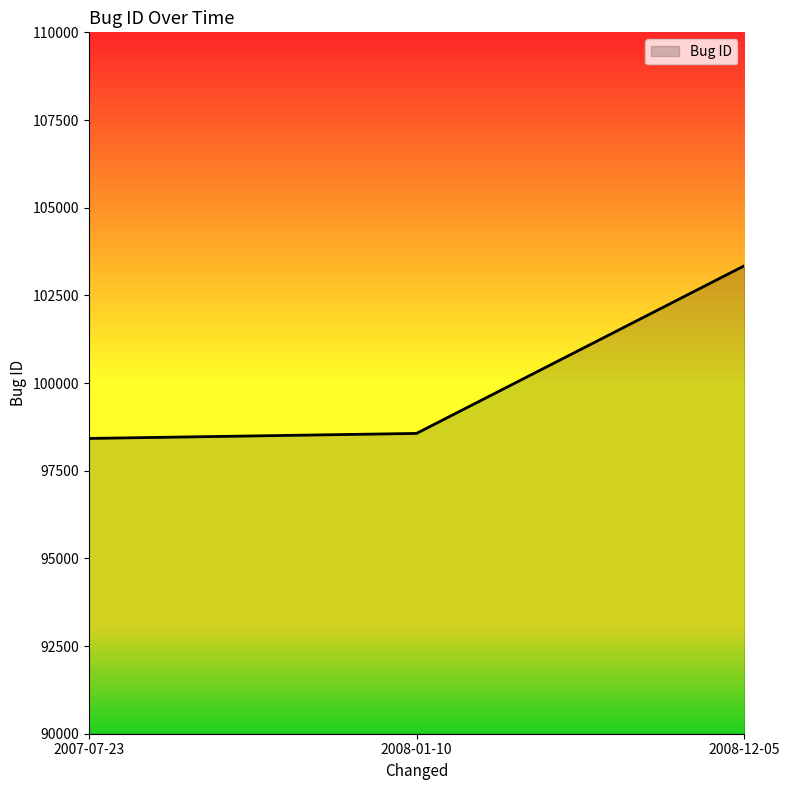

What is the sum of all values?

300326